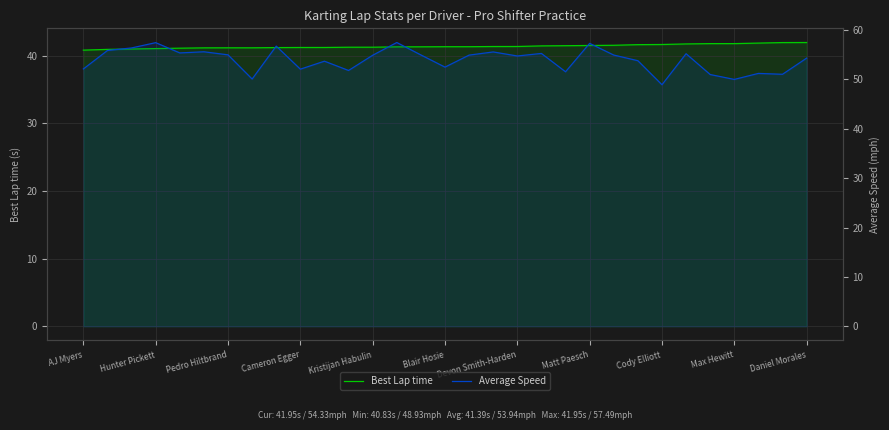

Where is Average Speed nearest to the value 53?

Blair Hosie